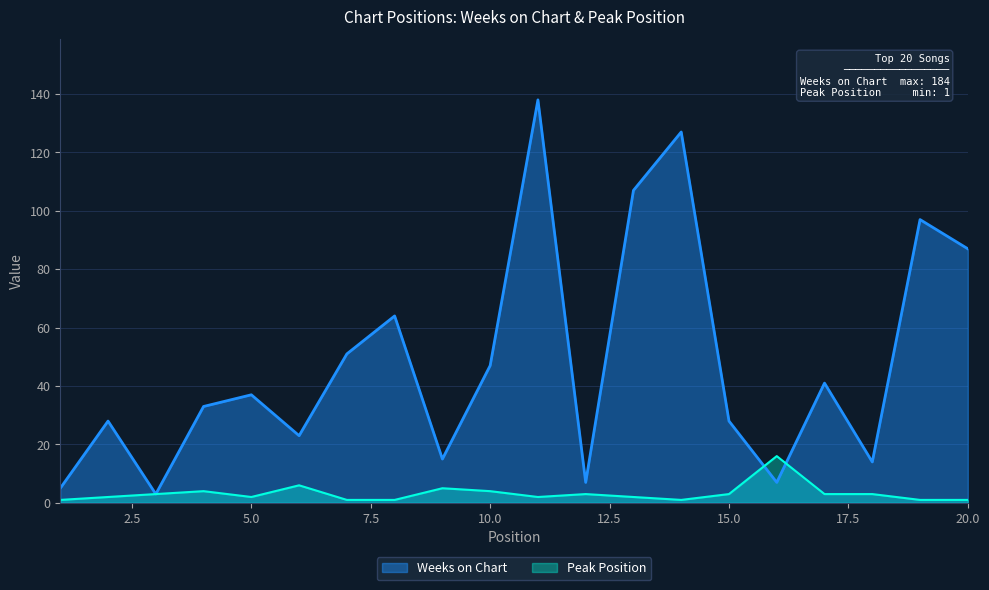

What are all the series names shown in the legend?

Weeks on Chart, Peak Position